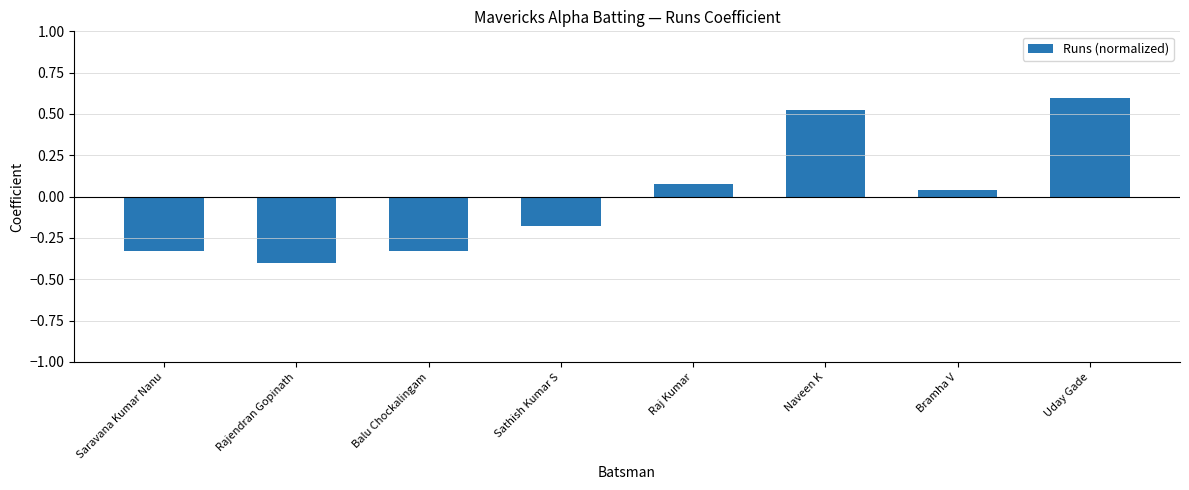

How many values are below 0?

4